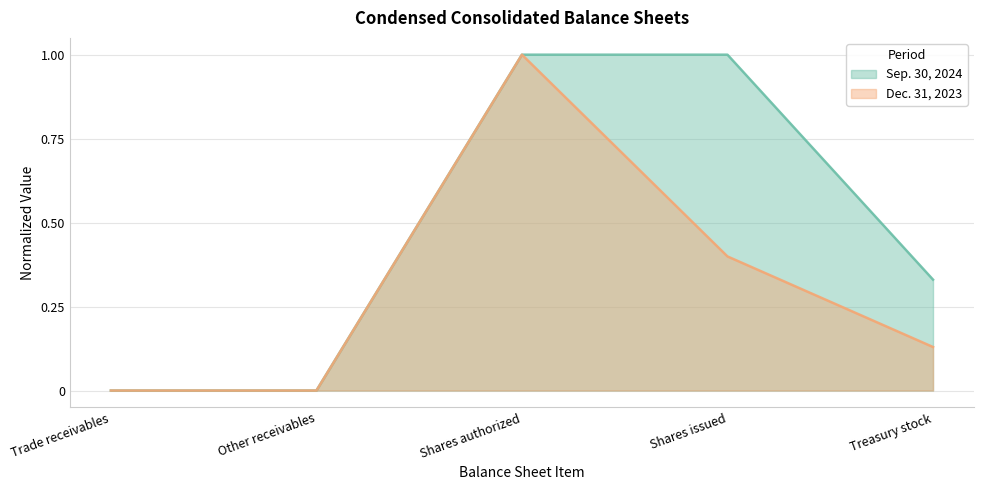

Reading left to right, extract all data points from this chart.

Sep. 30, 2024: Trade receivables=0.0	Other receivables=0.0	Shares authorized=1.0	Shares issued=1.0	Treasury stock=0.3
Dec. 31, 2023: Trade receivables=0.0	Other receivables=0.0	Shares authorized=1.0	Shares issued=0.4	Treasury stock=0.1